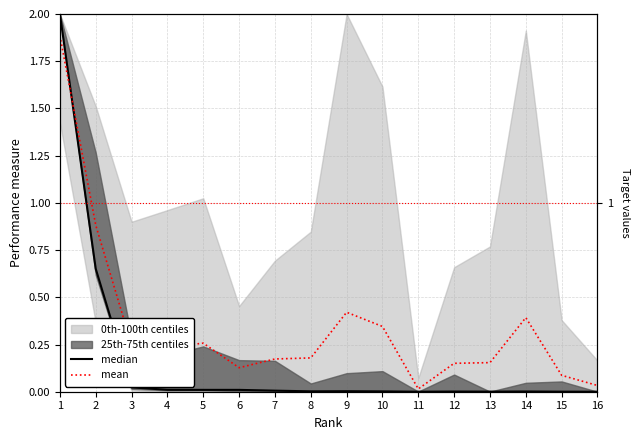

What is the difference between the maximum and second lowest values in the median series?

2.0